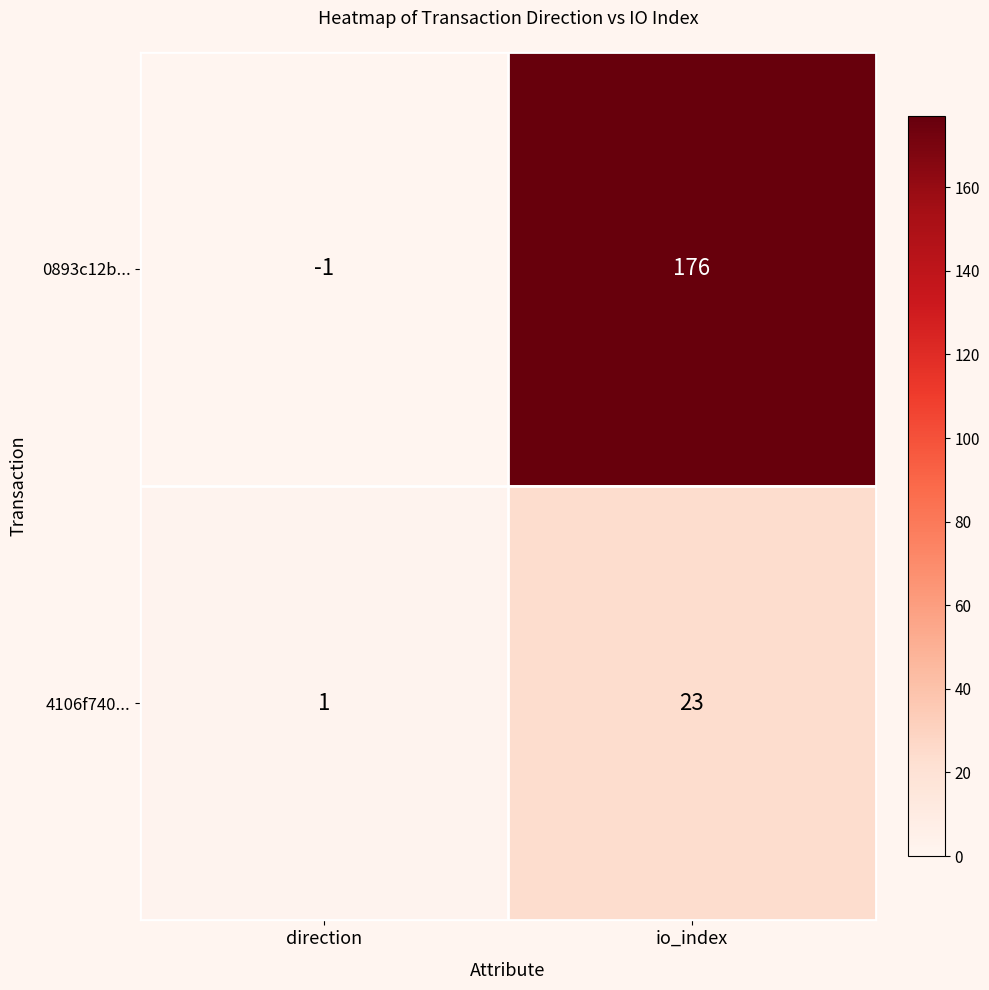

Rank the series by their maximum value, from lowest to highest.

4106f740..., 0893c12b...